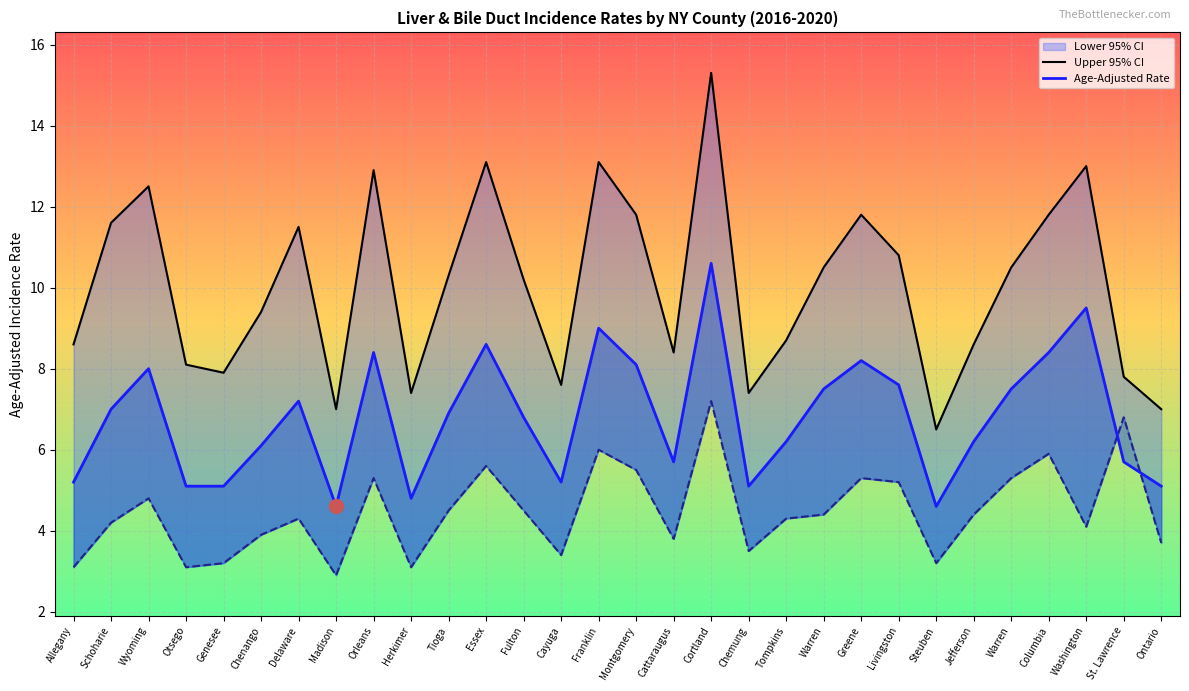

At Cortland, list the series in order from smallest to largest.

Age-Adjusted Rate, Upper 95% CI